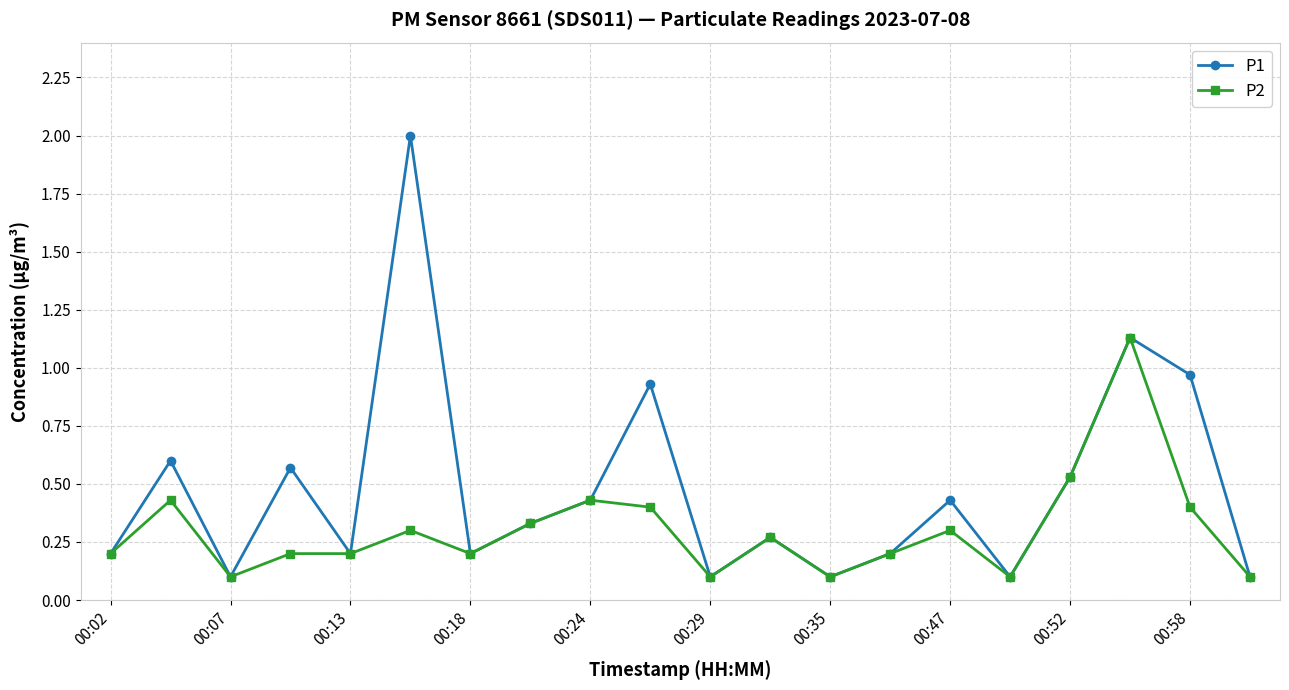

What is the maximum value shown in the chart?

2.0